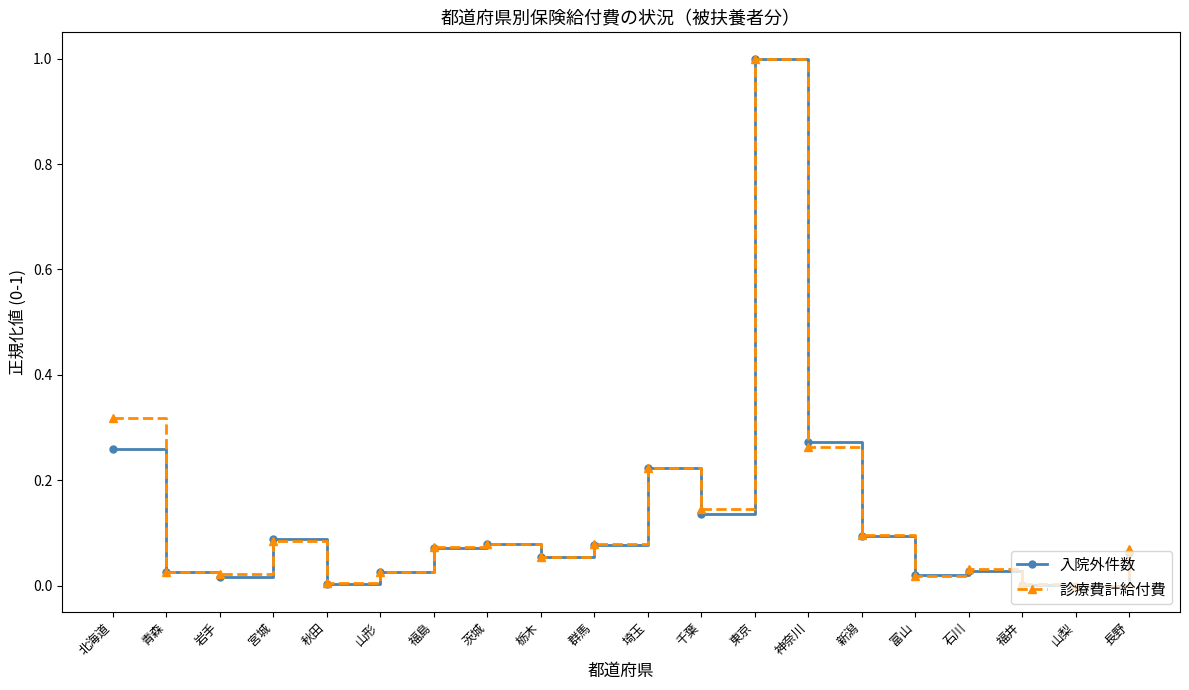

What is the greatest value displayed?

1.0